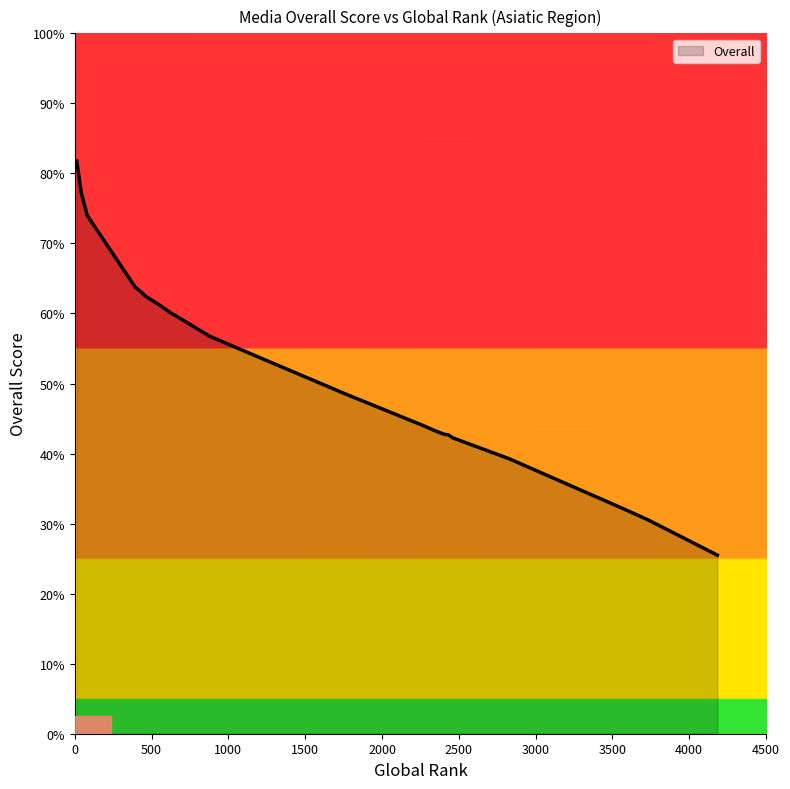

The chart shows a value of 43.2 at 2346. True or false?

True